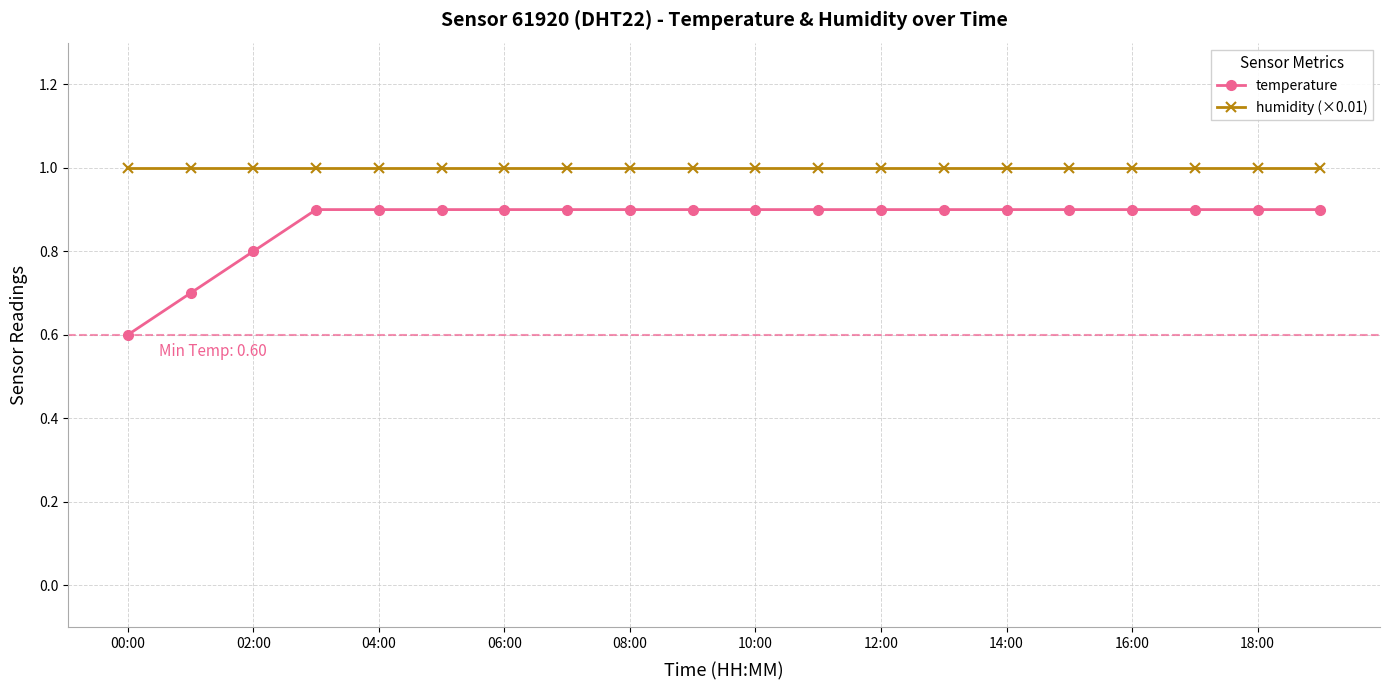

Which series has the largest total across all categories?

humidity (×0.01)